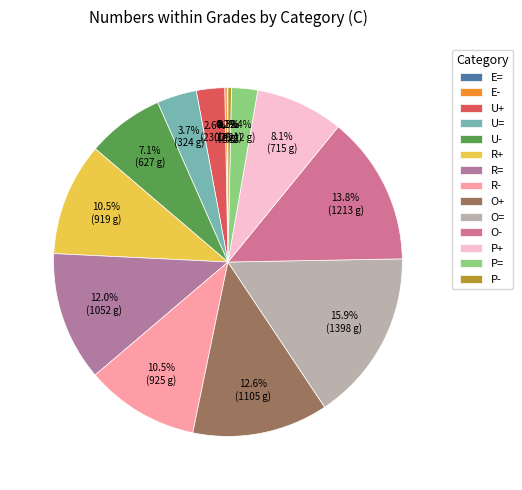

Does R- represent more than half of the total?

No